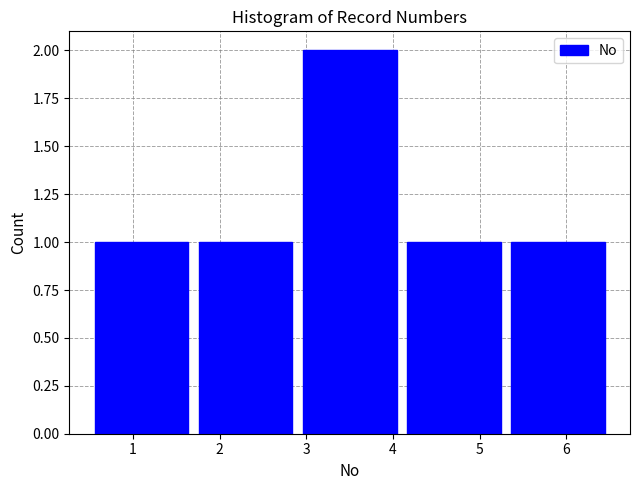

Reading left to right, transcribe this chart: for each bar, give the range it covers on the x-axis and its height. The values are not printed on the chart, so give them approximately, as read against the axis.

0.5 to 1.7: 1
1.7 to 2.9: 1
2.9 to 4.1: 2
4.1 to 5.3: 1
5.3 to 6.5: 1